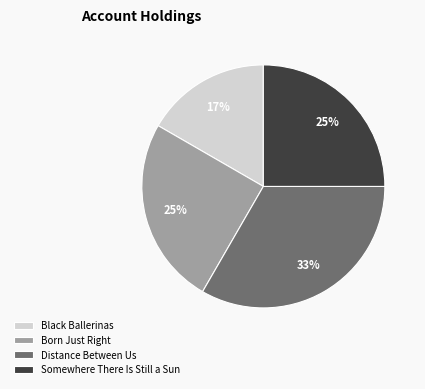

Is there a majority slice in this chart?

No